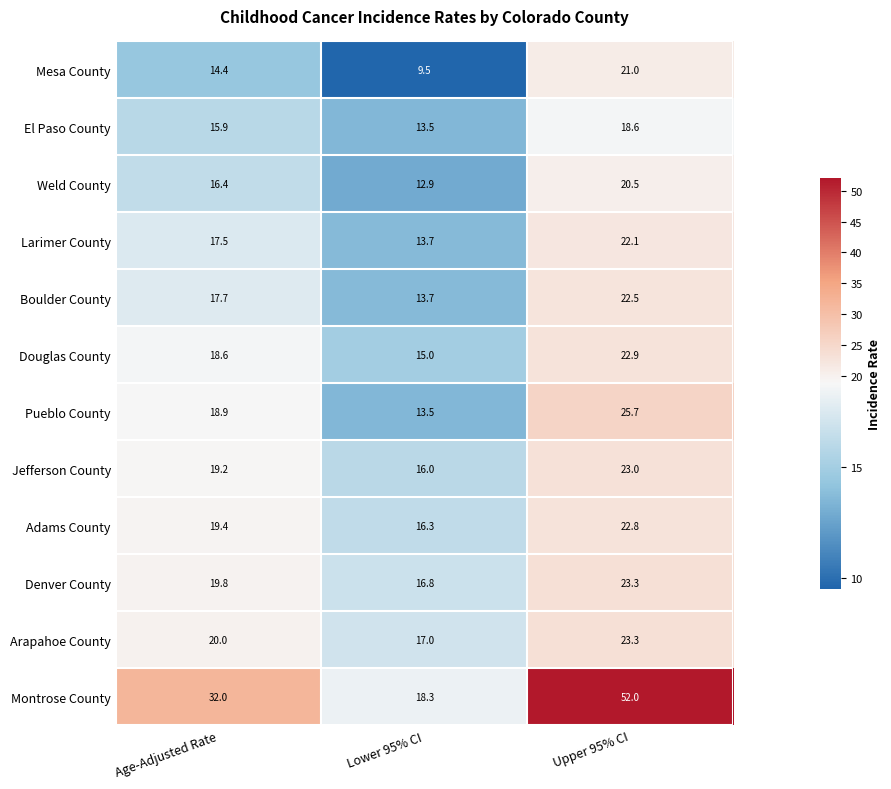

What is the sum of the Jefferson County values at Upper 95% CI and Age-Adjusted Rate?

42.2